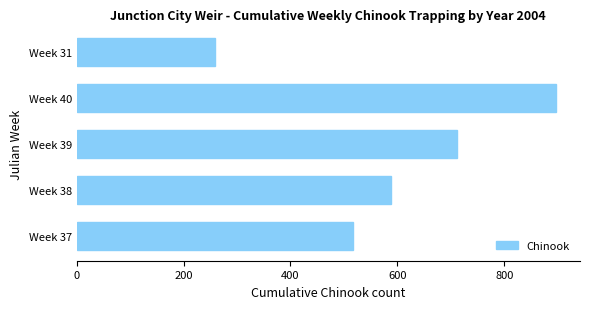

Which has a higher value, Week 39 or Week 40?

Week 40